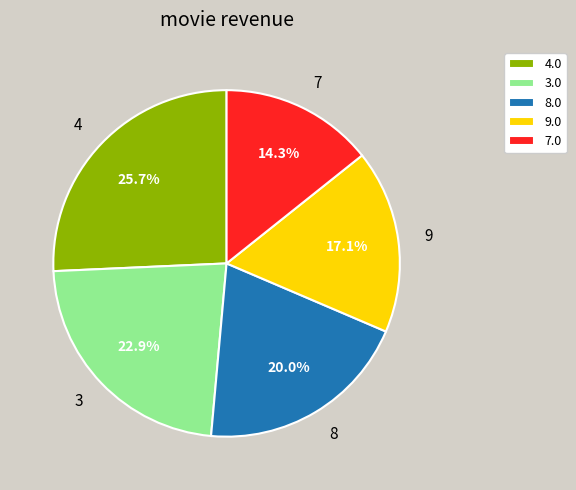

Which has a higher value, 8 or 4?

4